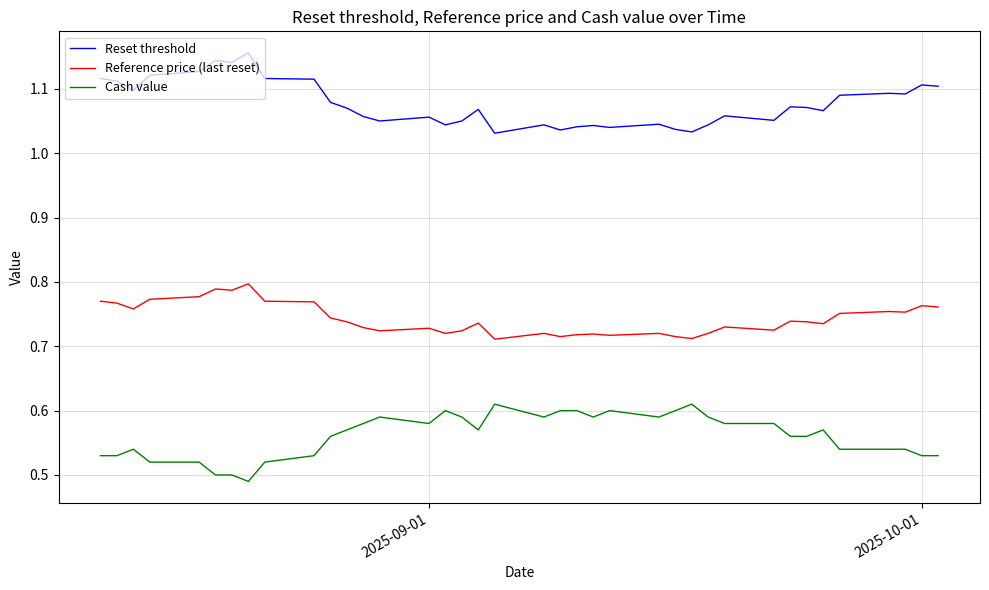

Which series has the largest total across all categories?

Reset threshold